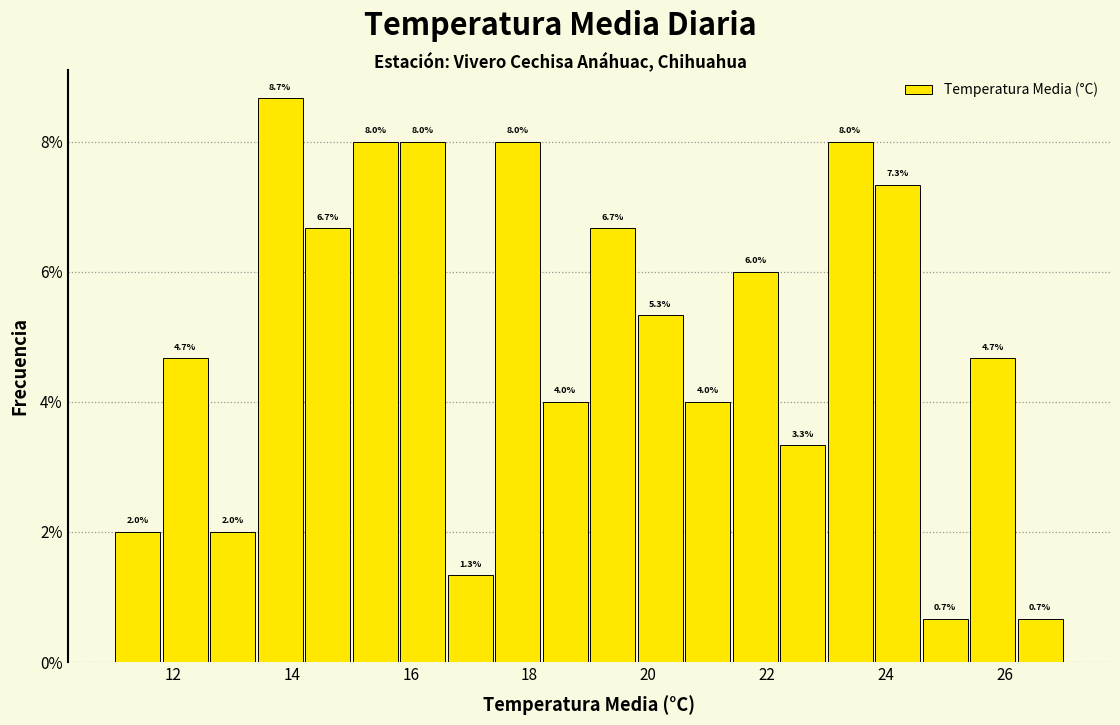

Reading left to right, list every bar in this chart as the range it spans on the x-axis followed by its height.

11.0 to 11.8: 2.0
11.8 to 12.6: 4.7
12.6 to 13.4: 2.0
13.4 to 14.2: 8.7
14.2 to 15.0: 6.7
15.0 to 15.8: 8.0
15.8 to 16.6: 8.0
16.6 to 17.4: 1.3
17.4 to 18.2: 8.0
18.2 to 19.0: 4.0
19.0 to 19.8: 6.7
19.8 to 20.6: 5.3
20.6 to 21.4: 4.0
21.4 to 22.2: 6.0
22.2 to 23.0: 3.3
23.0 to 23.8: 8.0
23.8 to 24.6: 7.3
24.6 to 25.4: 0.7
25.4 to 26.2: 4.7
26.2 to 27.0: 0.7